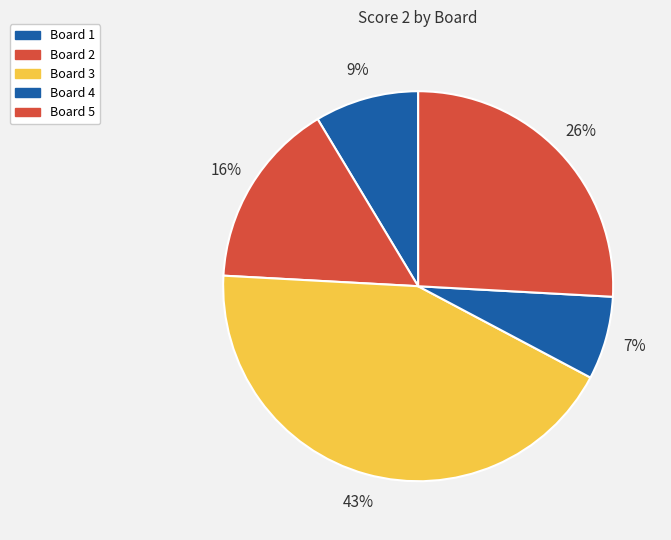

Is it true that Board 3 is 43% of the pie?

True